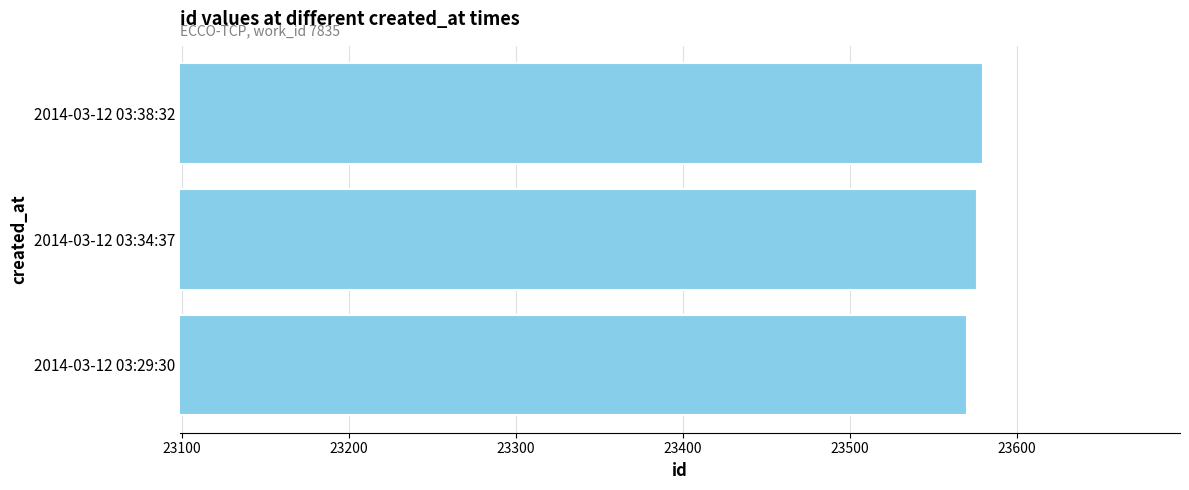

Approximately how many times larger is the value at 2014-03-12 03:34:37 compared to 2014-03-12 03:38:32?

1.0